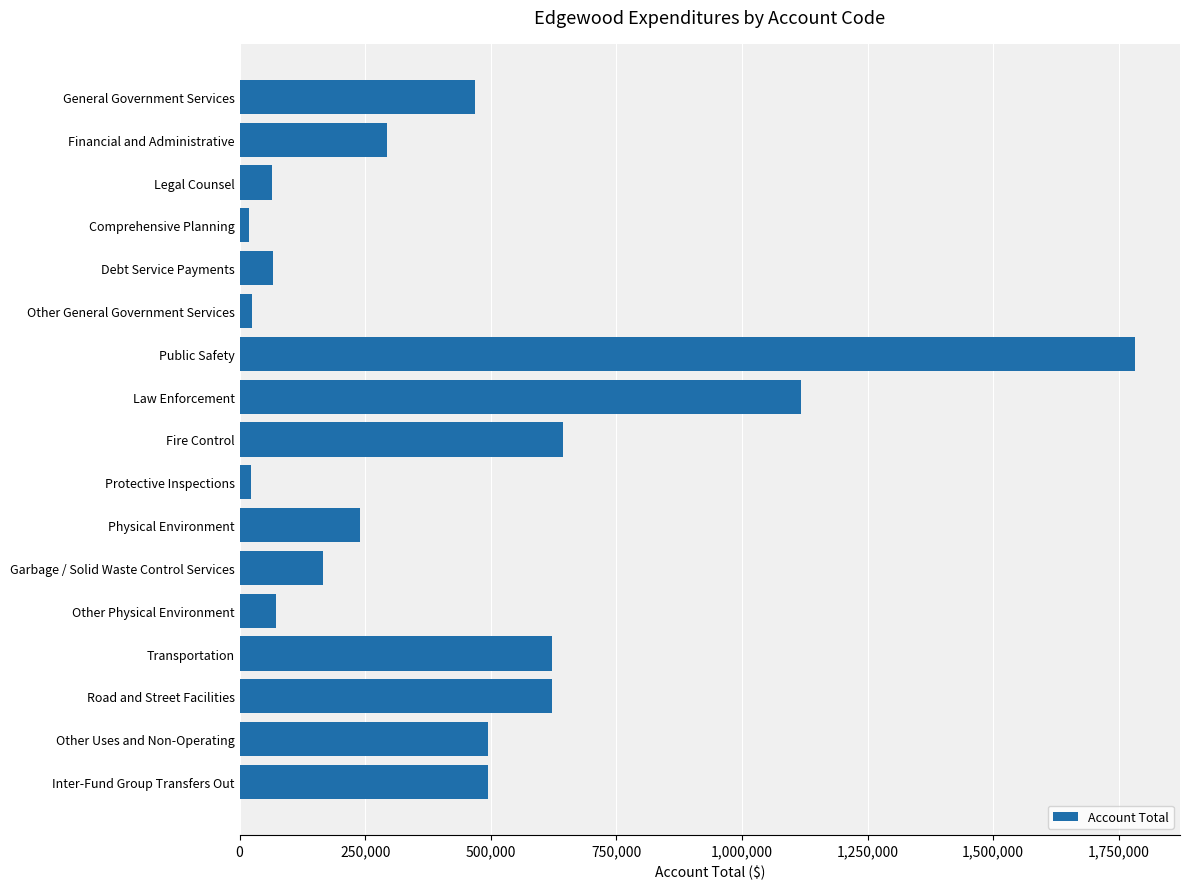

Is it true that the value at Fire Control is 1155864?

False